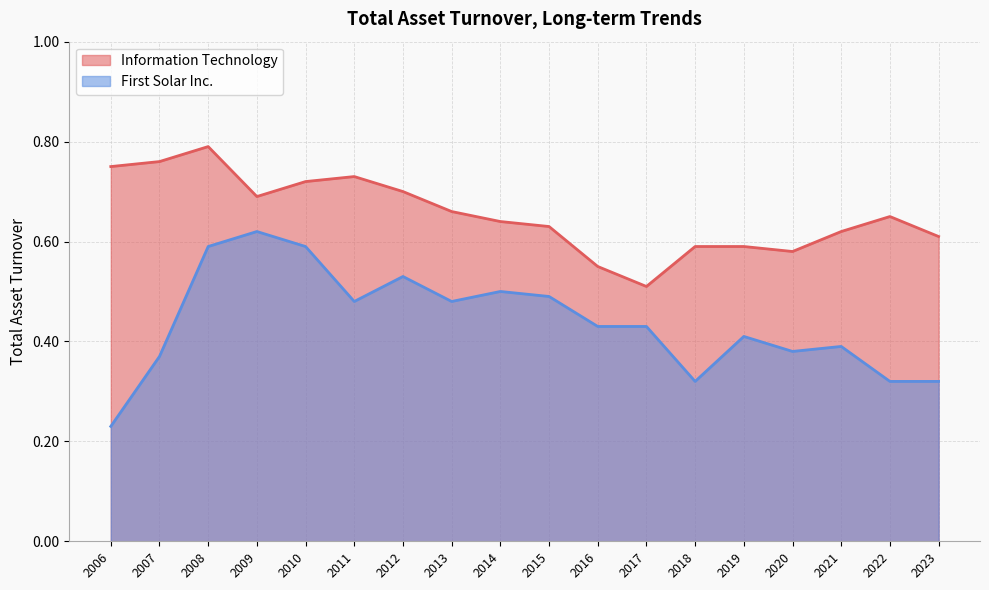

True or false: First Solar Inc. and Information Technology intersect in this chart.

False